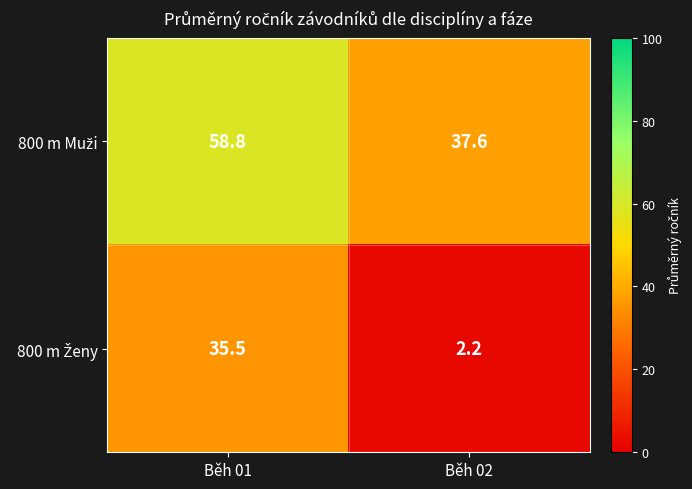

What is the smallest value displayed?

2.2